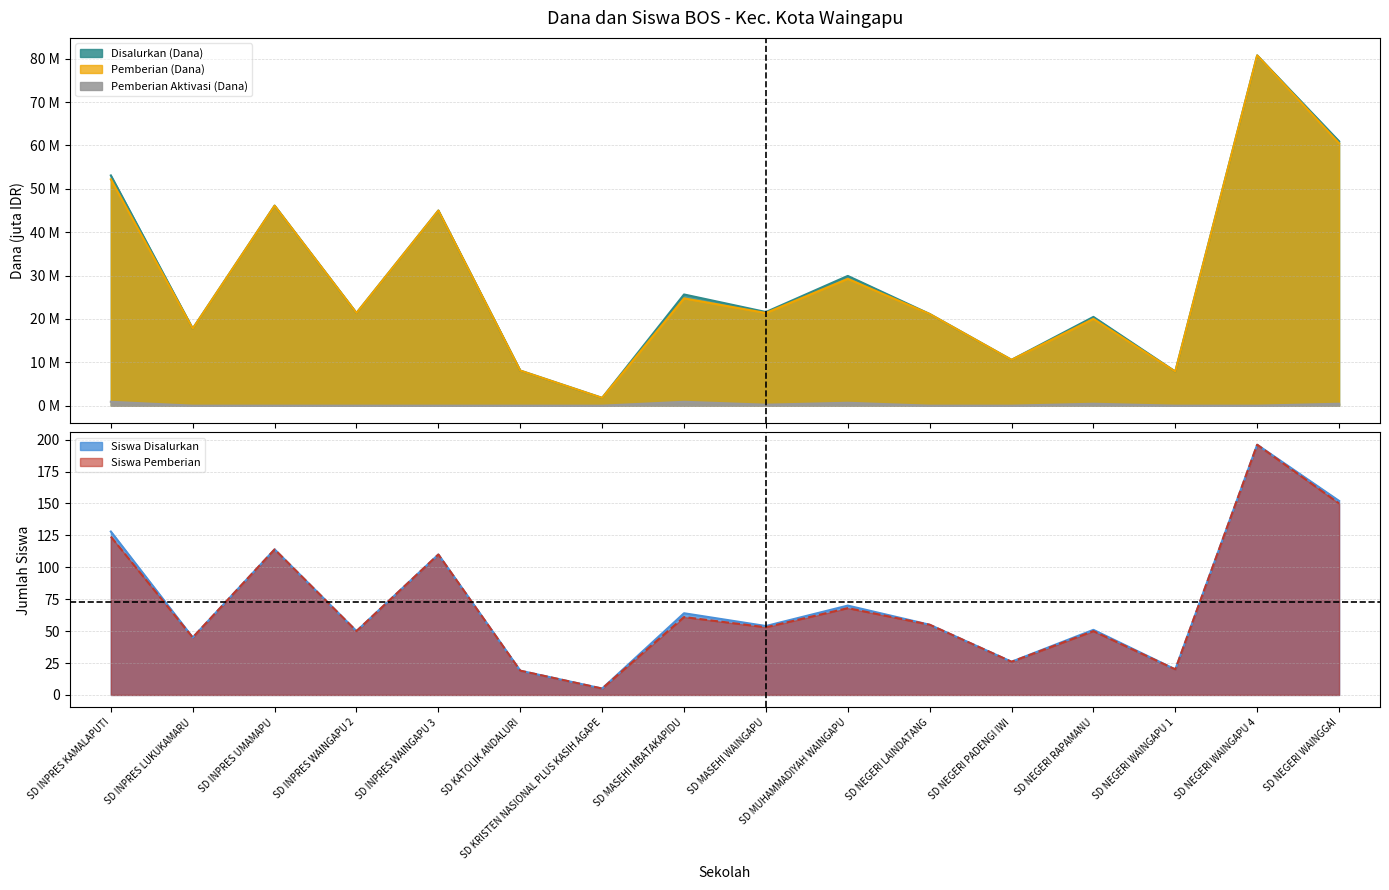

True or false: Pemberian Aktivasi (Dana) and Siswa Disalurkan cross at least once.

False